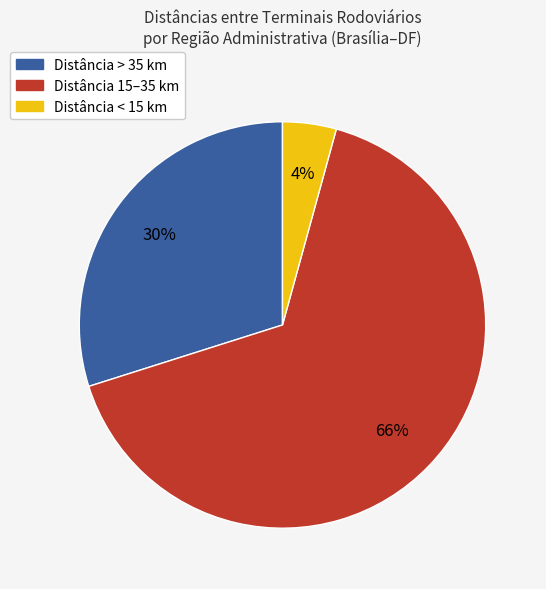

To the nearest percent, what is the average slice percentage?

33%